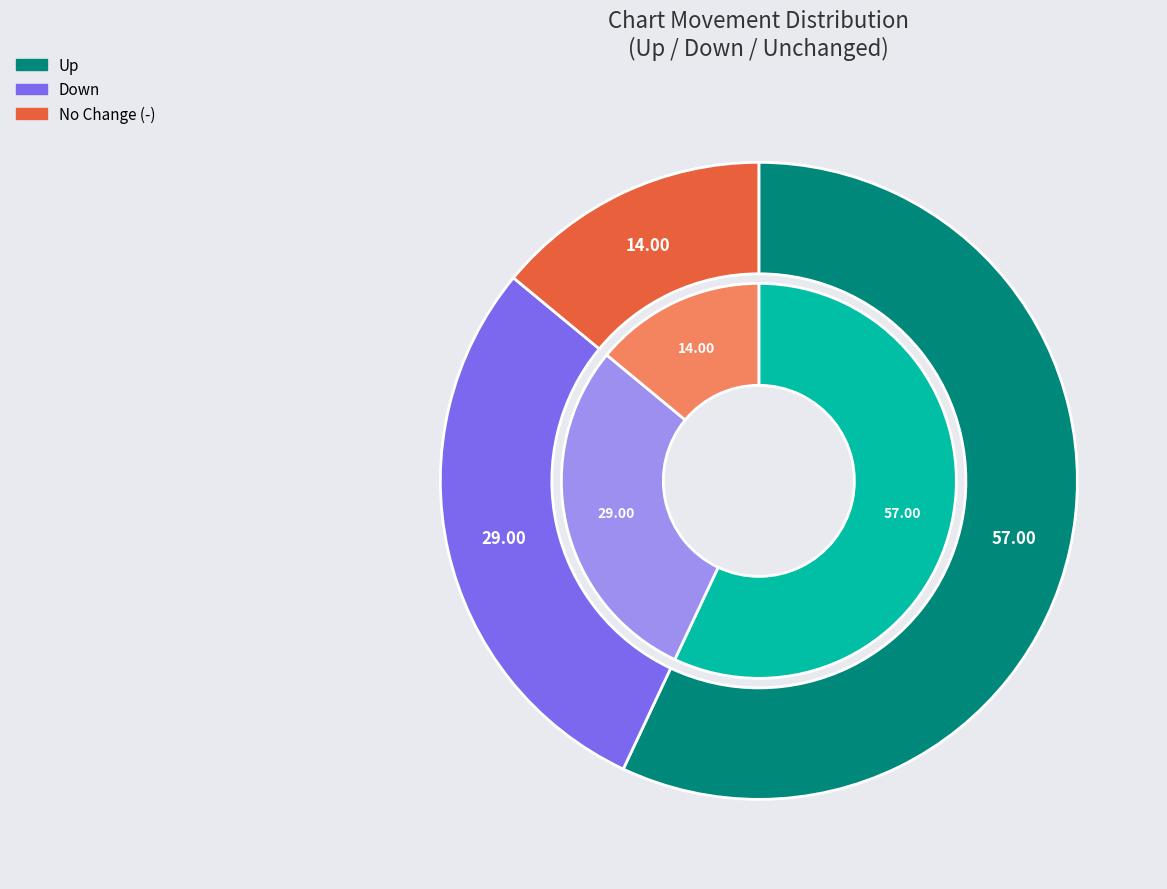

Approximately how many times larger is the value at down compared to up?

0.5